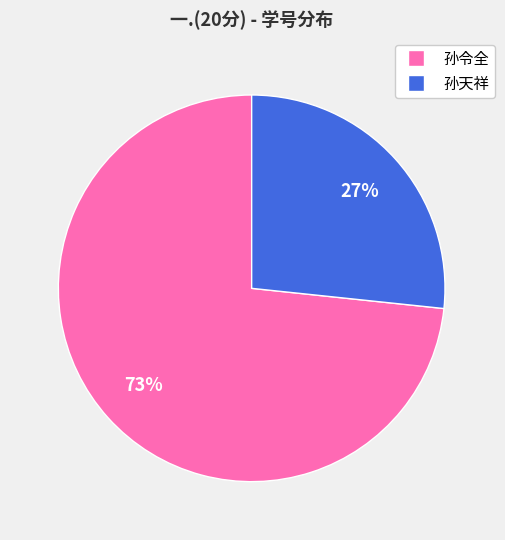

Does any single category account for the majority?

Yes